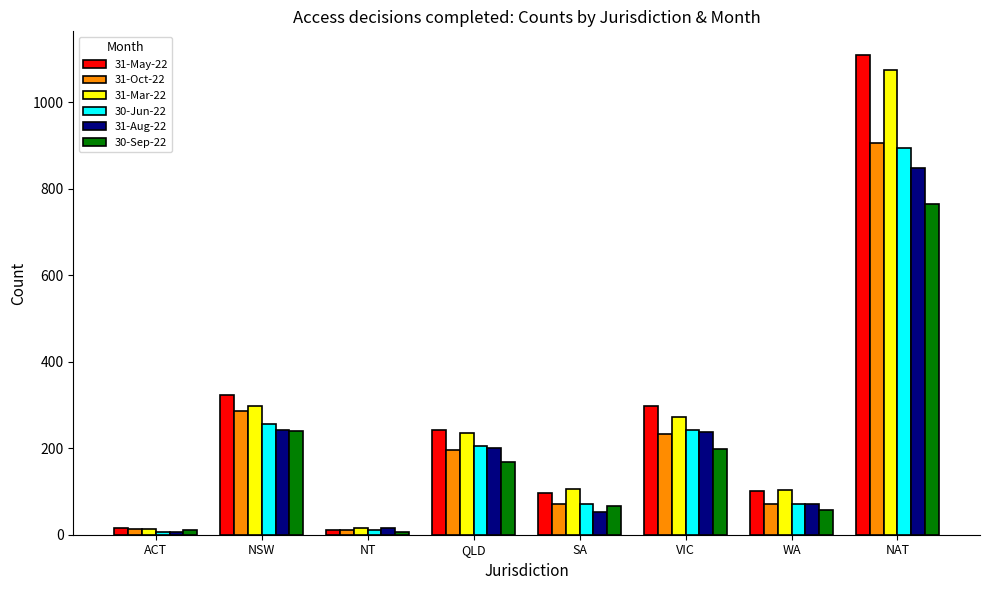

What is the maximum value for 31-May-22?

1108